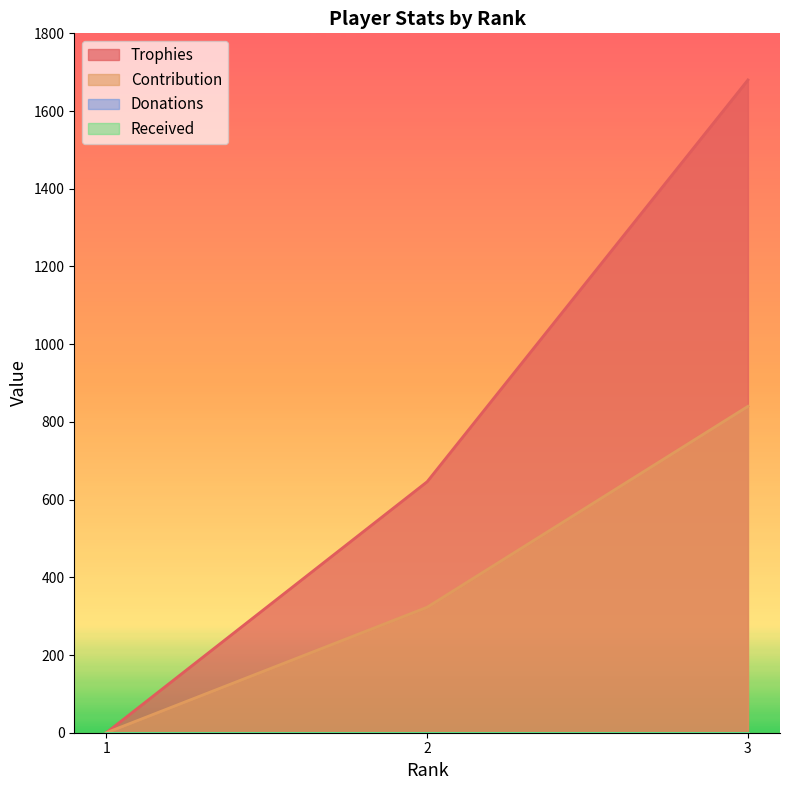

What is the value of the Contribution point at the 3rd from the left?

840